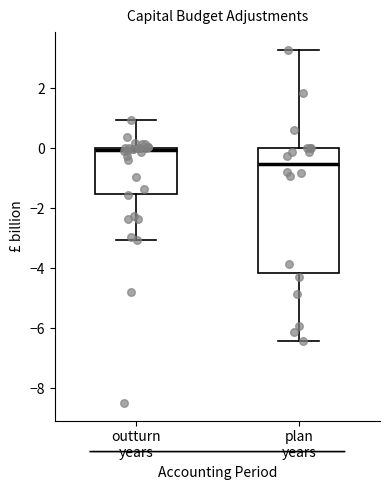

Comparing the boxes themselves (not the whiskers), which one is the tallest?

plan years